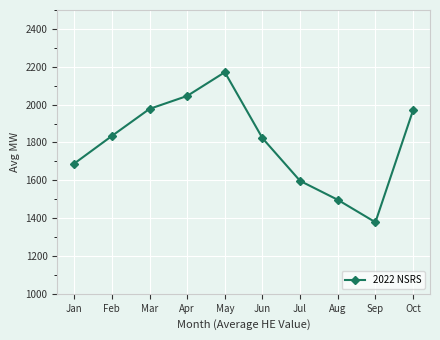

What is the difference between the maximum and minimum values?

793.0